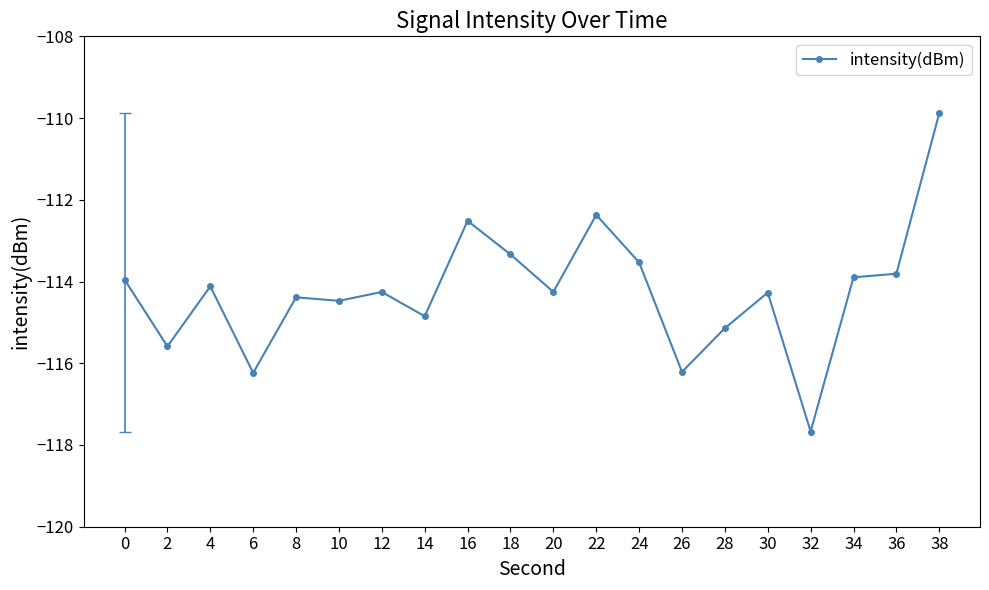

Is this an area chart (filled region under the line)?

No